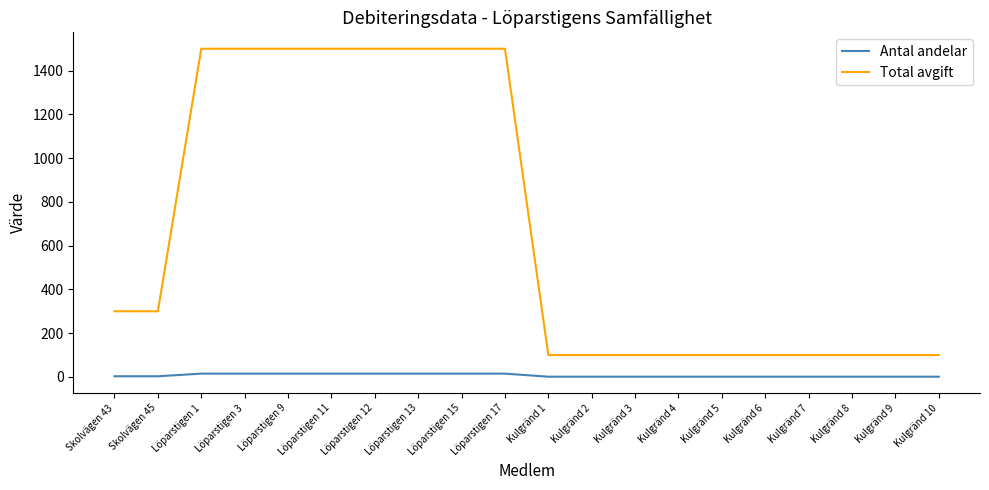

The value of Total avgift at Skolvägen 43 is 300. True or false?

True